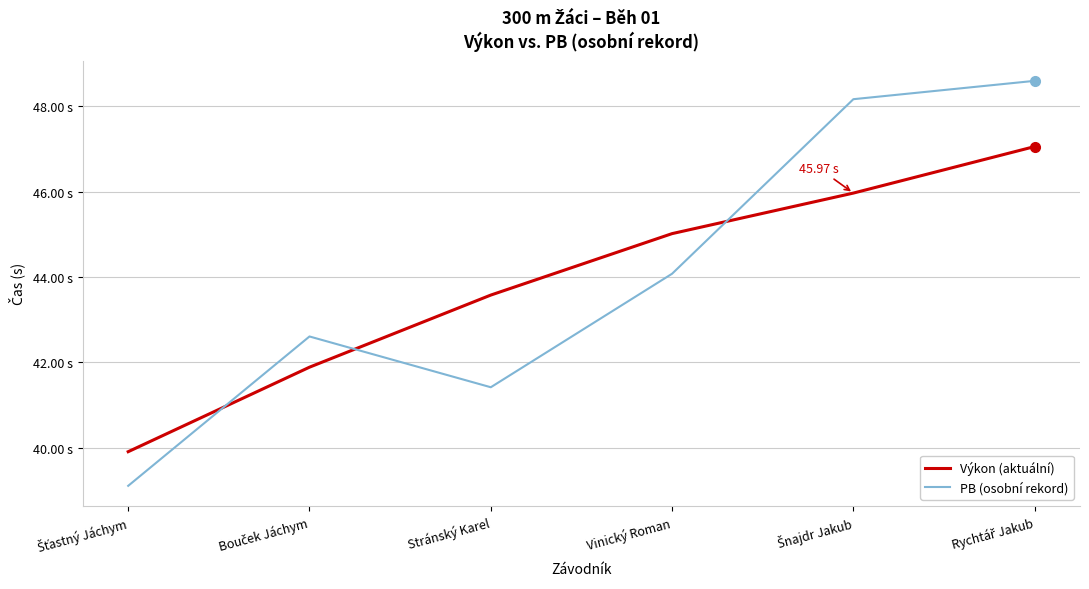

What is the total value across all series at Šťastný Jáchym?

79.0